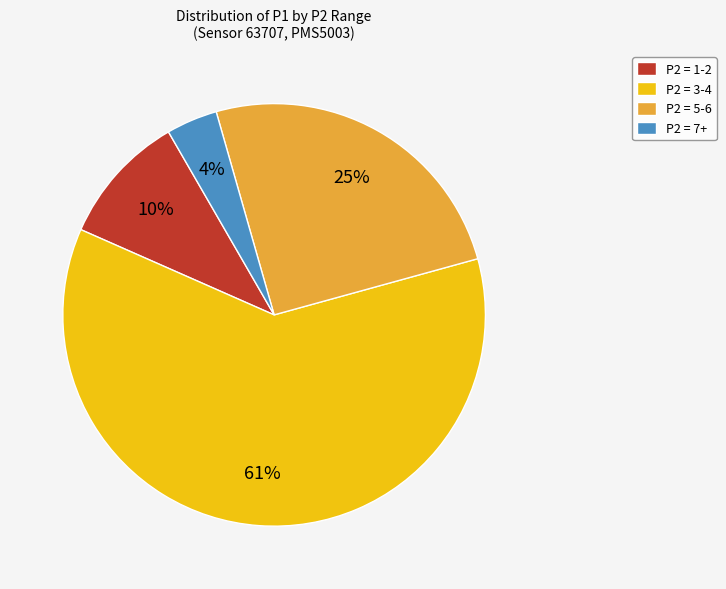

Do P2 = 5-6 and P2 = 1-2 together represent more than half of the pie?

No